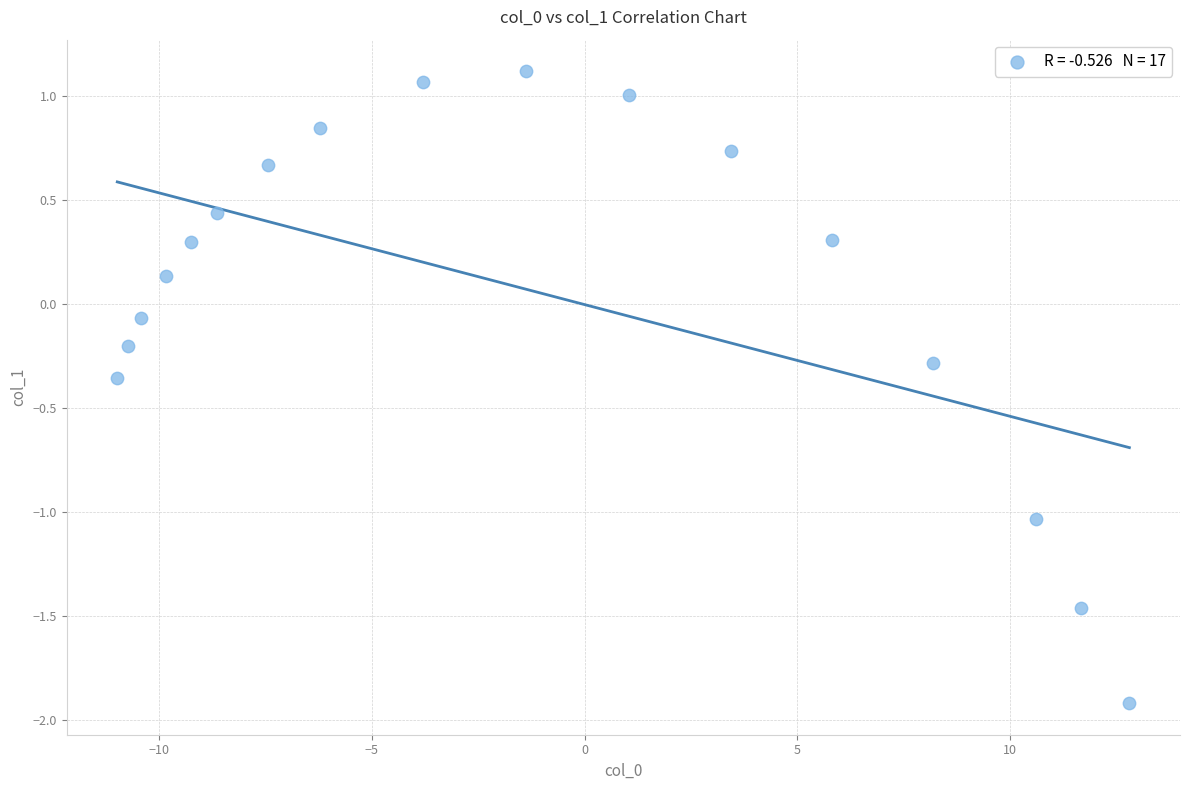

What is the range of Y values (max minus min)?

3.0